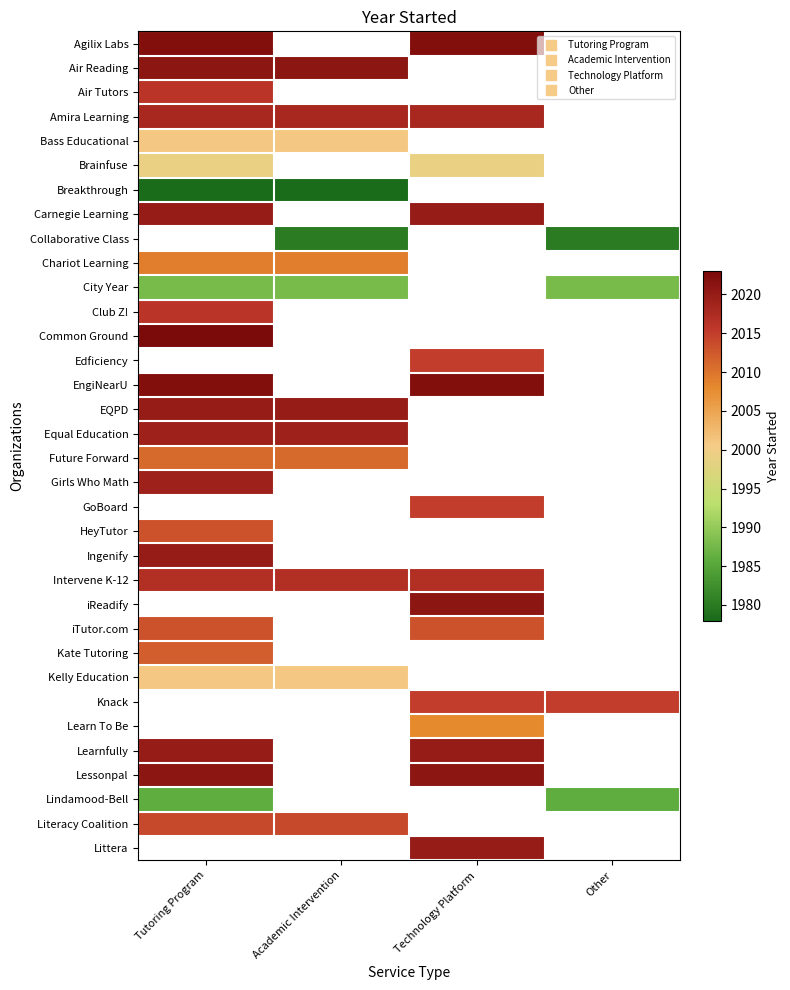

True or false: Lindamood-Bell has a value of 2904.8 at Tutoring Program.

False